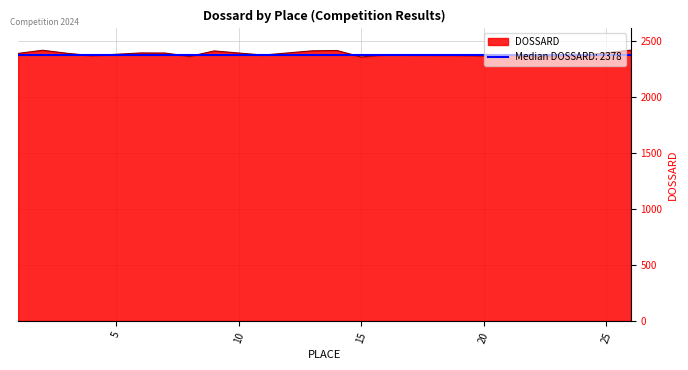

What is the change in value from 16 to 11?

-3